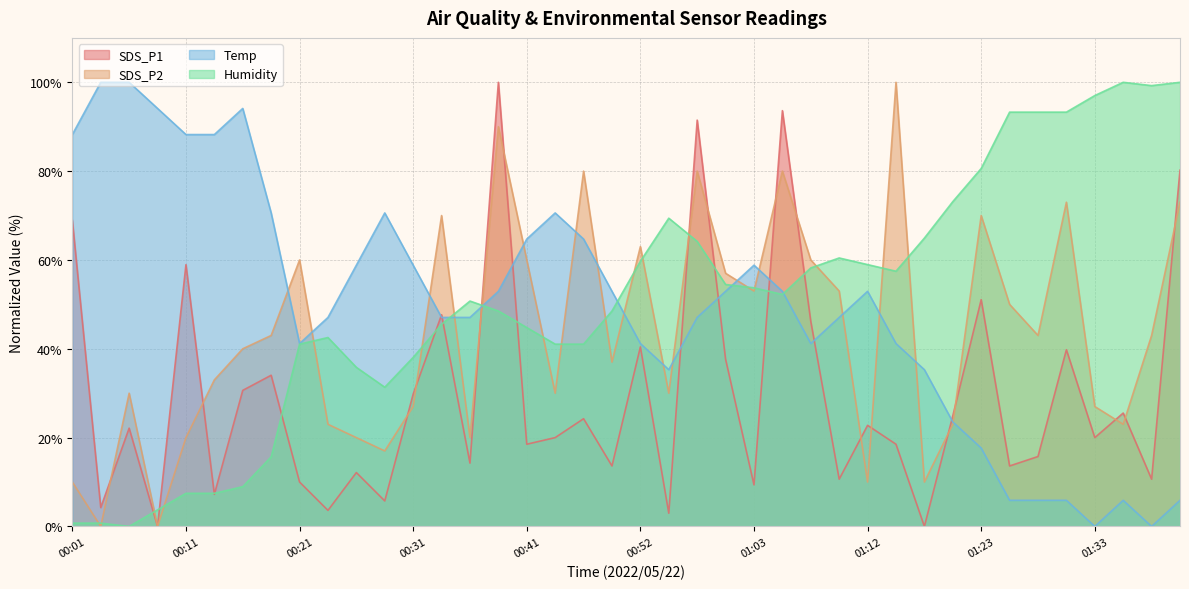

What is the label of the 21st point from the right?

00:49